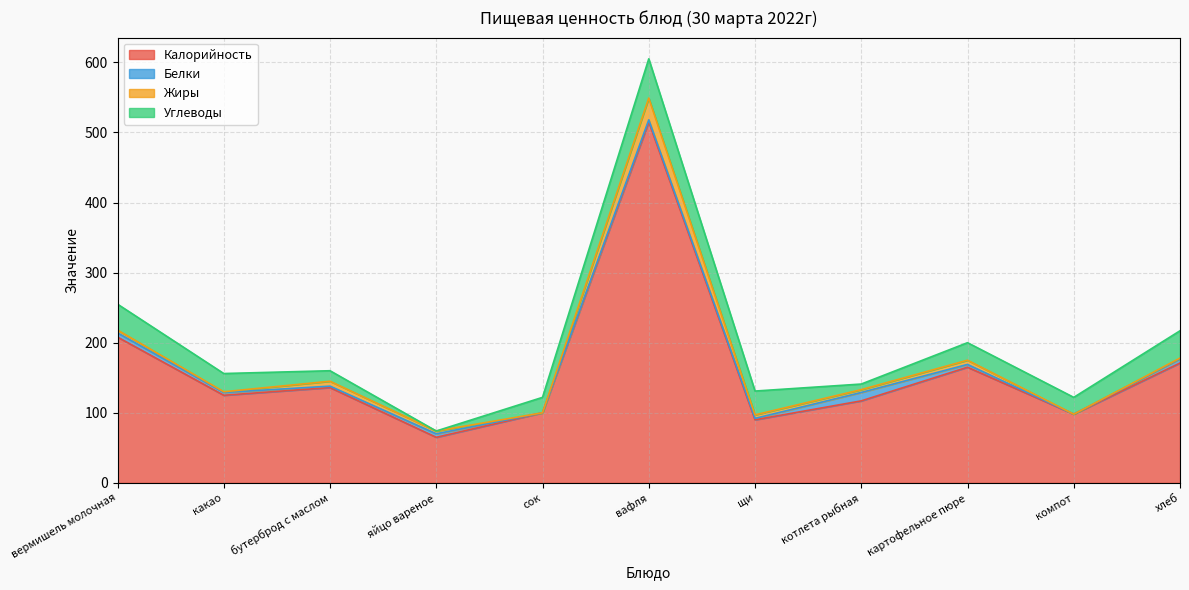

Count the number of categories in the chart.

11